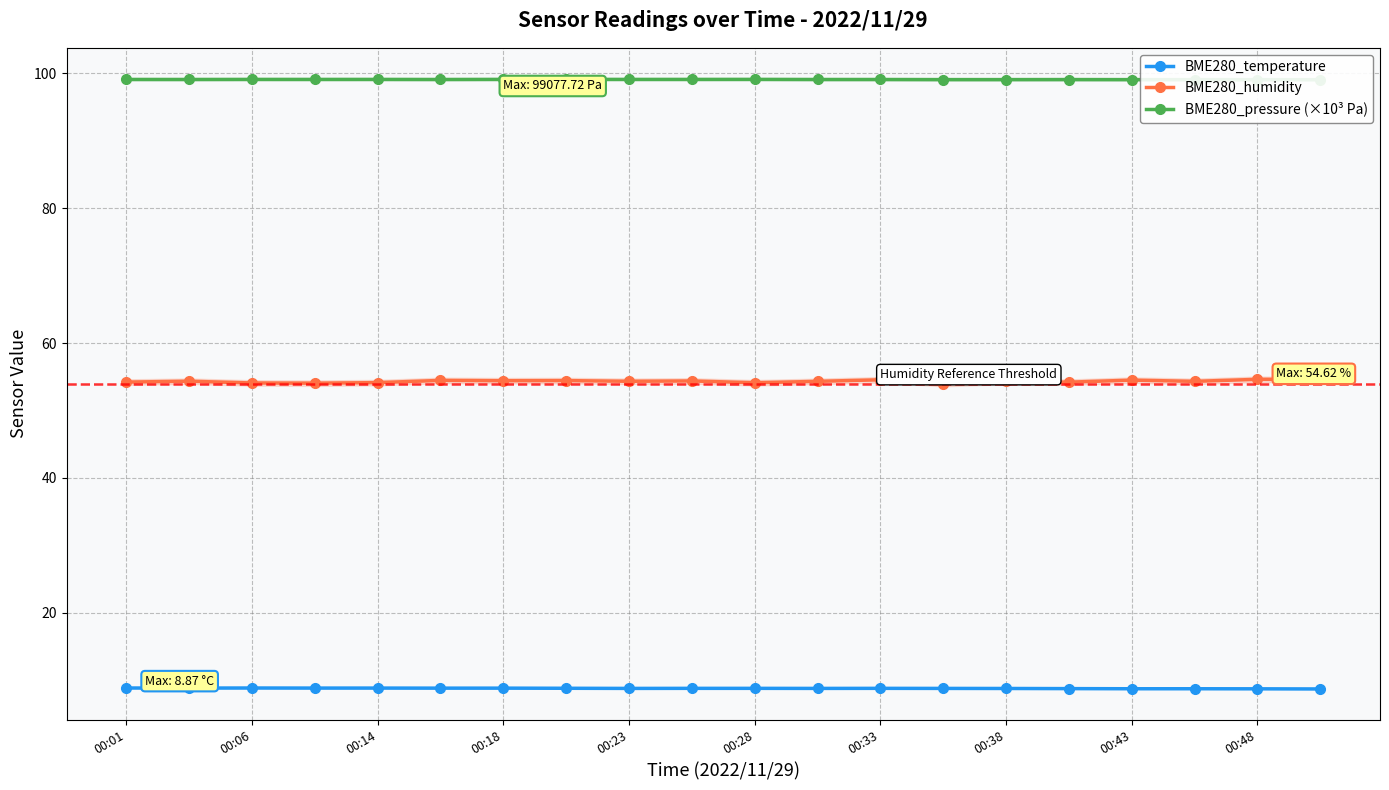

Which series has the largest total across all categories?

BME280_pressure (×10³ Pa)